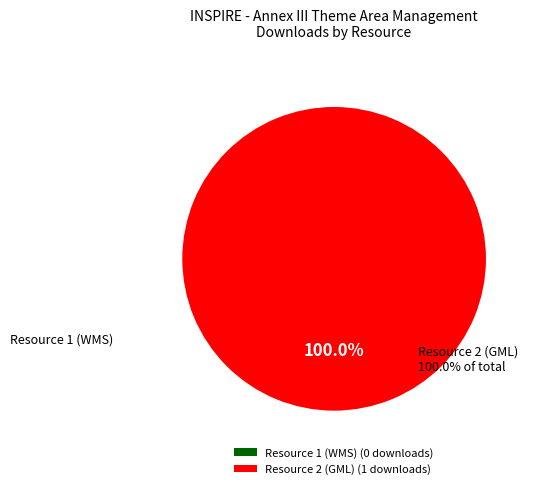

The 417ebf1f-028e-4980-b2a9-02b0c095a4c1 slice represents 1% of the pie. True or false?

False